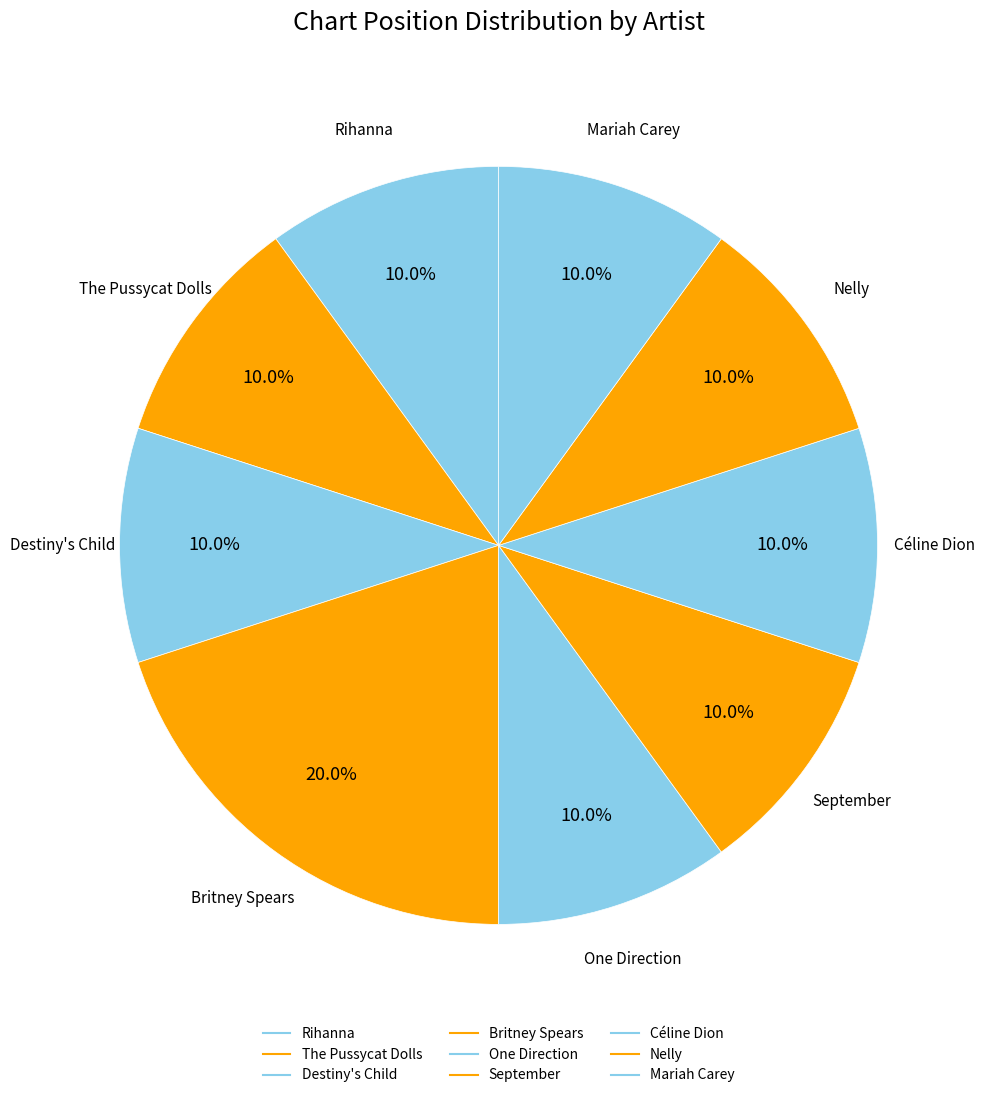

To the nearest percent, what percentage of the pie is Rihanna?

10%